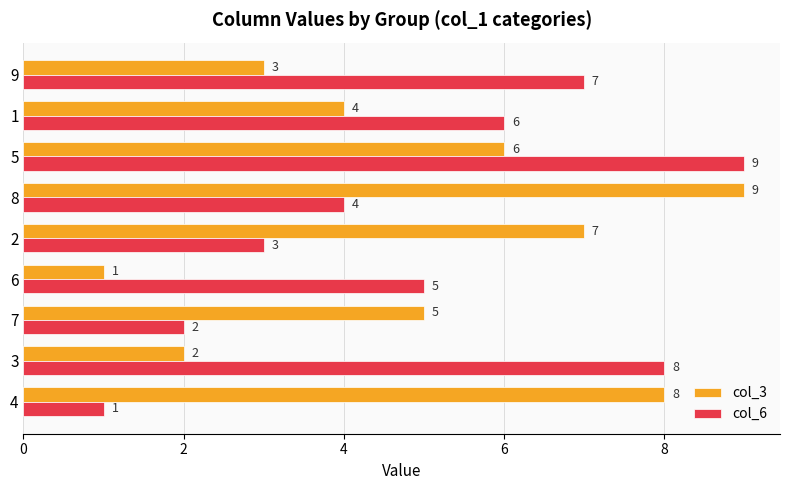

Count the col_6 values in the range 3 to 7.

5